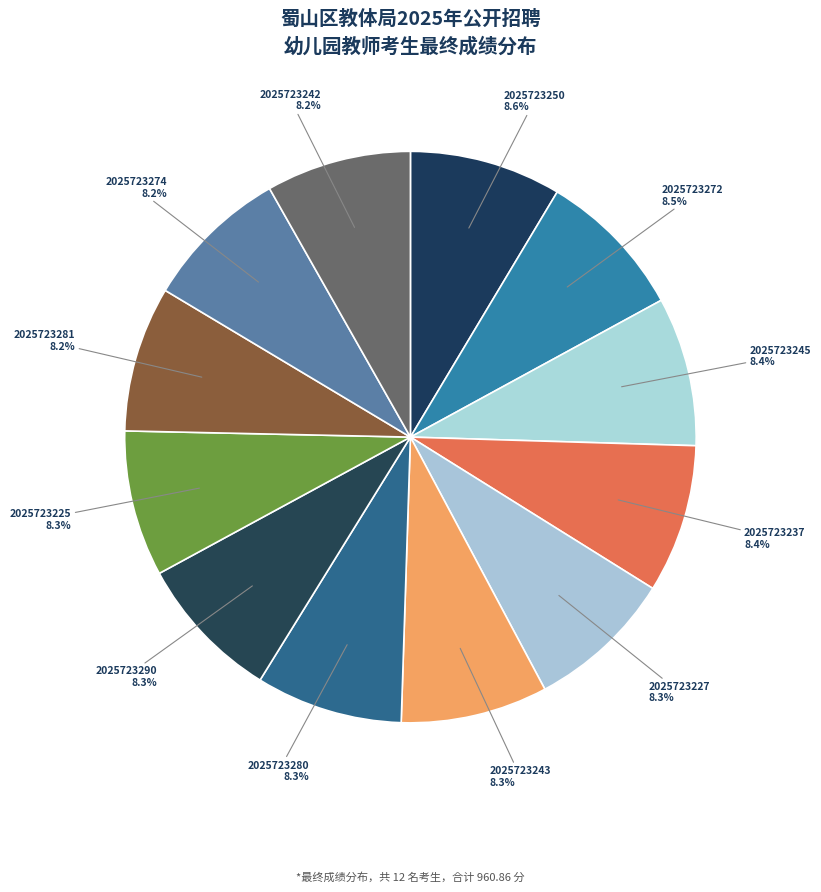

Rank the categories by value from lowest to highest.

2025723242, 2025723274, 2025723281, 2025723225, 2025723290, 2025723280, 2025723243, 2025723227, 2025723237, 2025723245, 2025723272, 2025723250